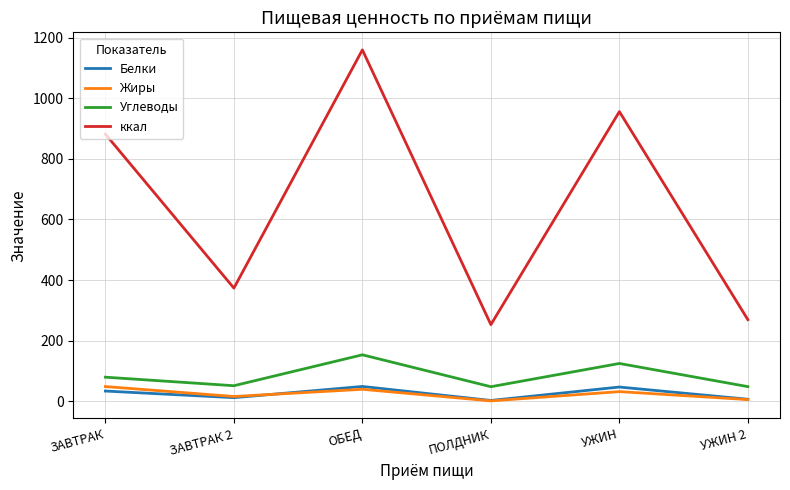

Which series has the largest total across all categories?

ккал